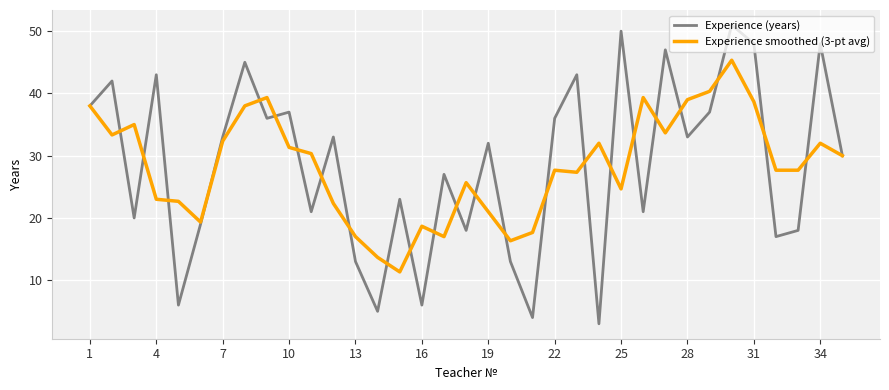

What is the lowest value of the Experience (years) series?

3.0